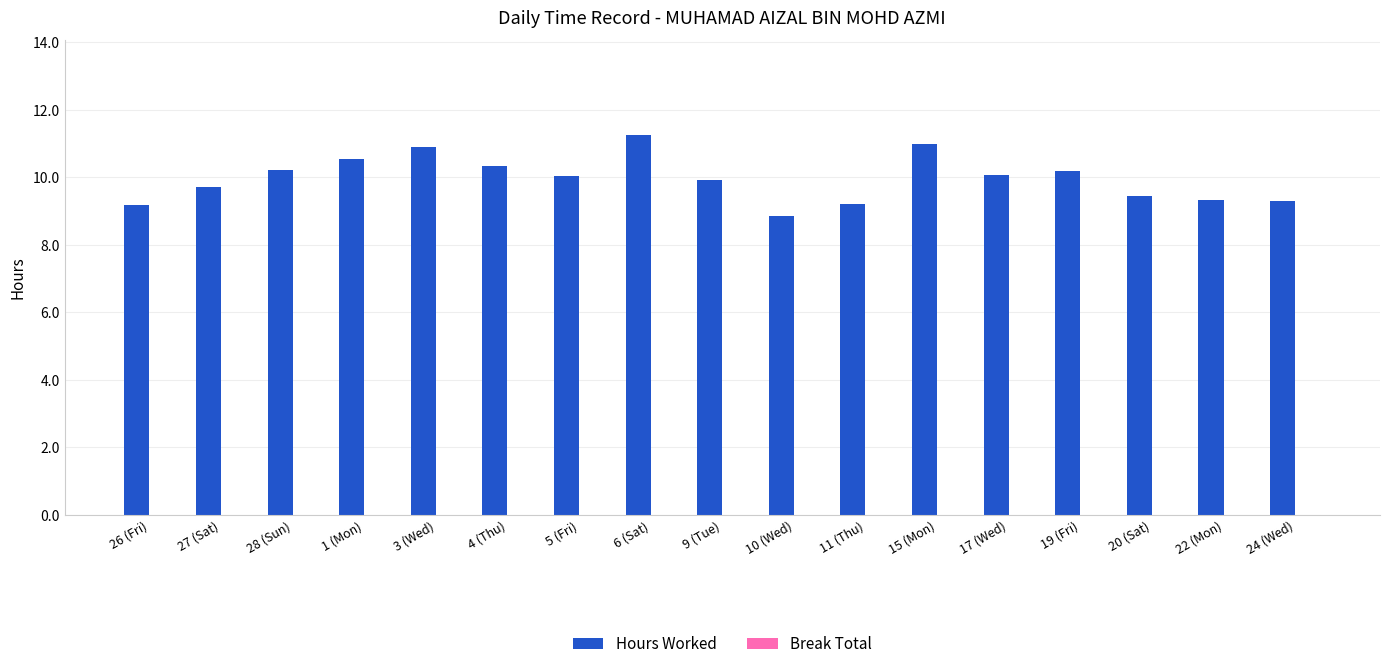

At which category does the chart reach its minimum across all series?

10 (Wed)